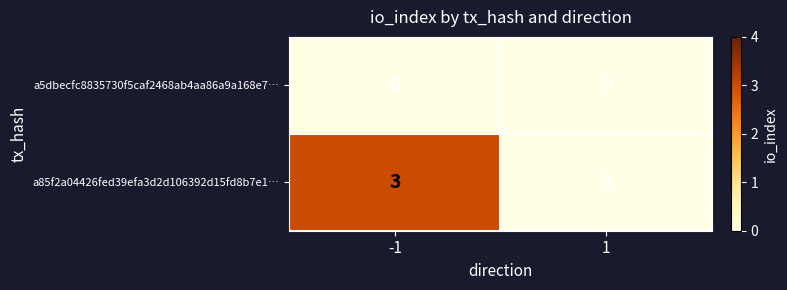

List the labels in order of a85f2a04426fed39efa3d2d106392d15fd8b7e1… value, smallest first.

1, -1